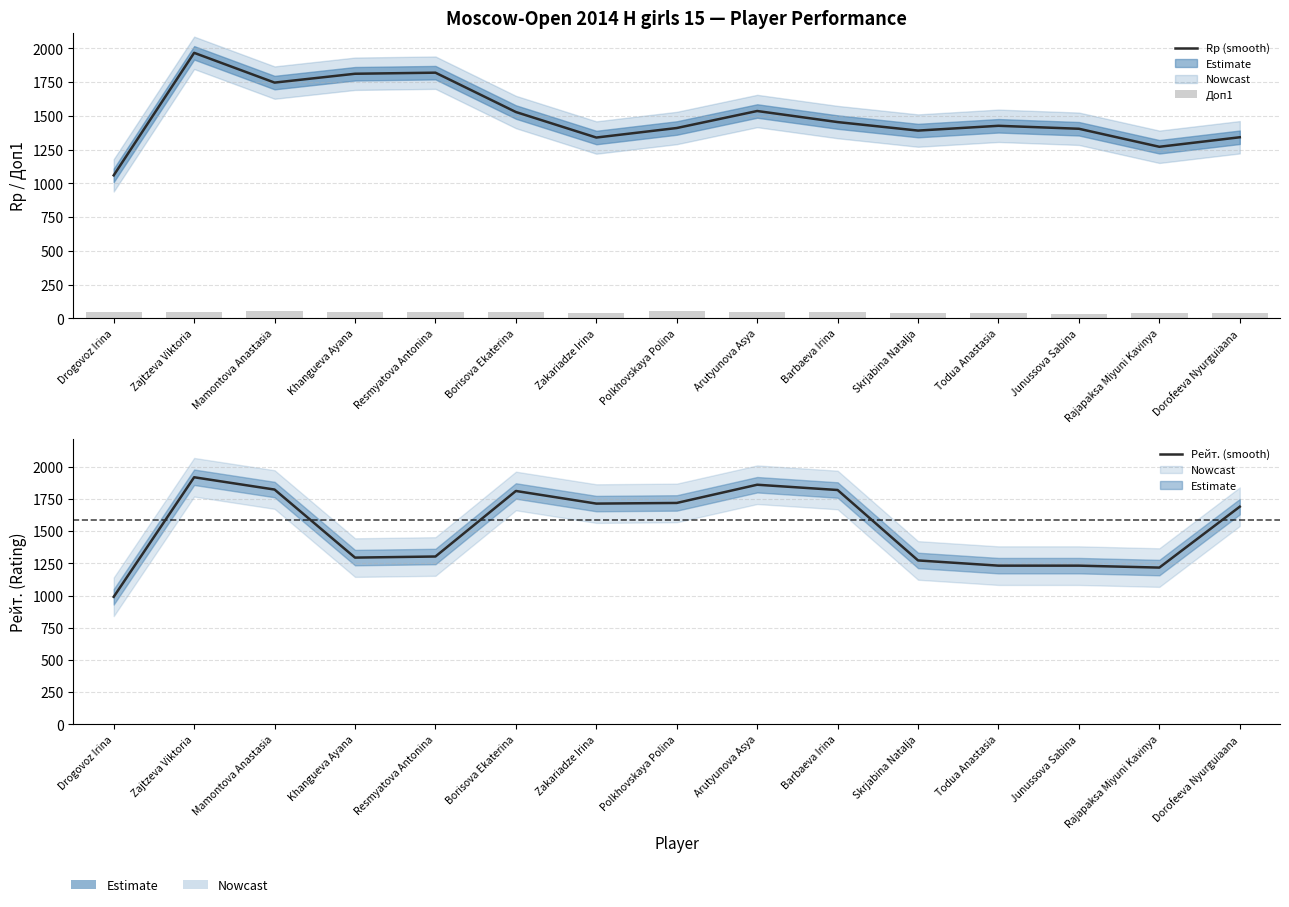

What is the highest value of the Rp (smooth) series?

1966.5